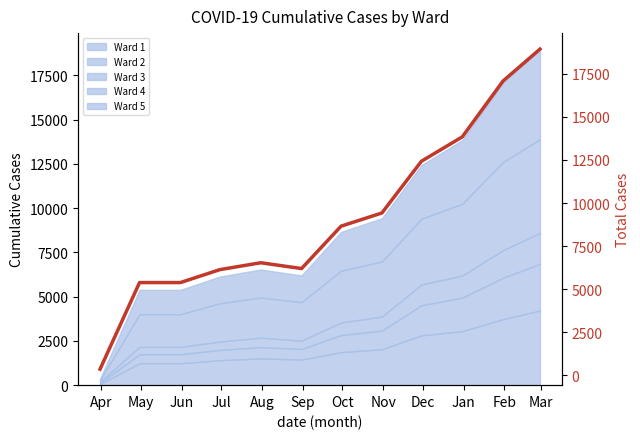

Count the number of values greater than 8658.

5